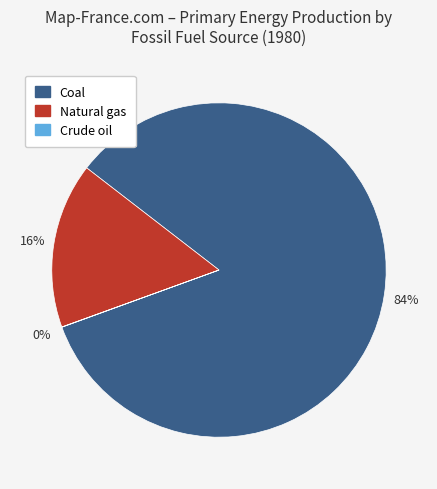

To the nearest percent, what is the difference between the largest and smallest slice percentages?

84%